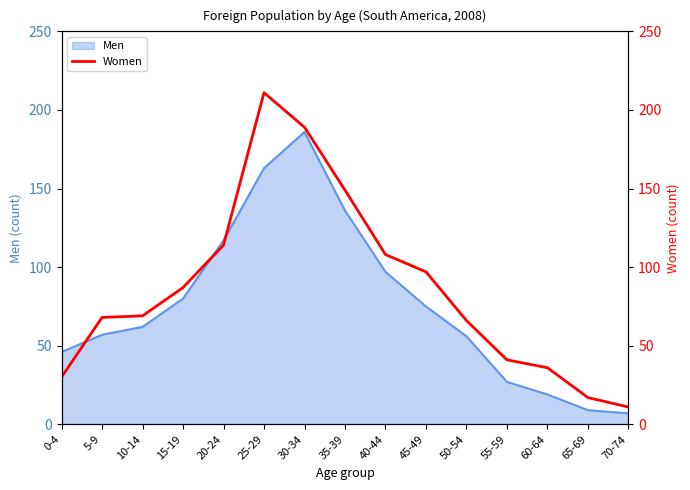

What is the sum of all values?

1293